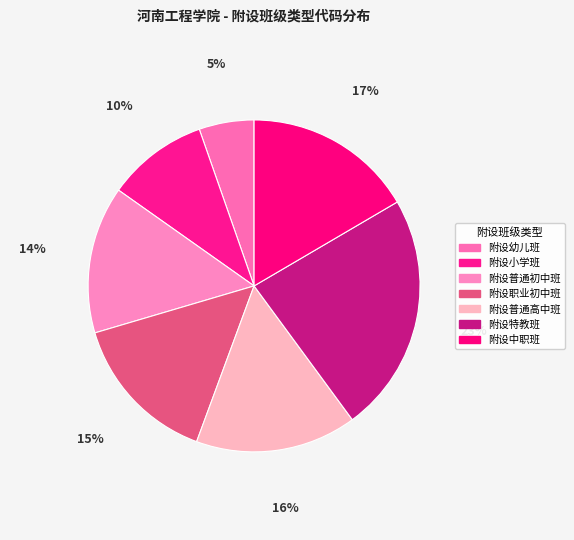

Is it true that 附设小学班 is 10% of the pie?

True